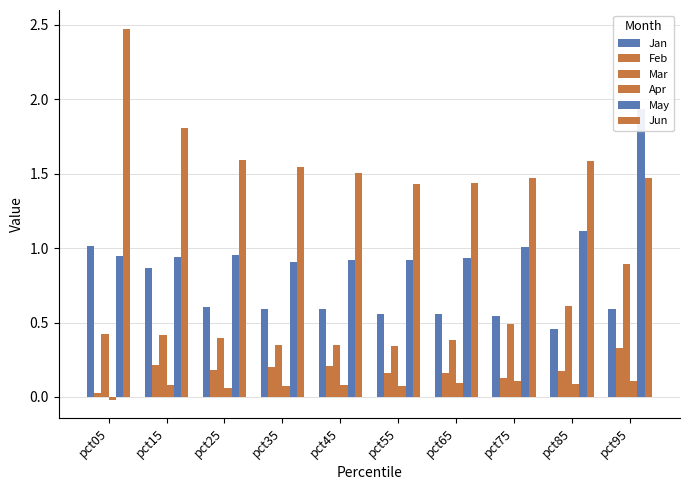

Rank the series at pct75 from highest to lowest value.

Jun, May, Jan, Mar, Feb, Apr